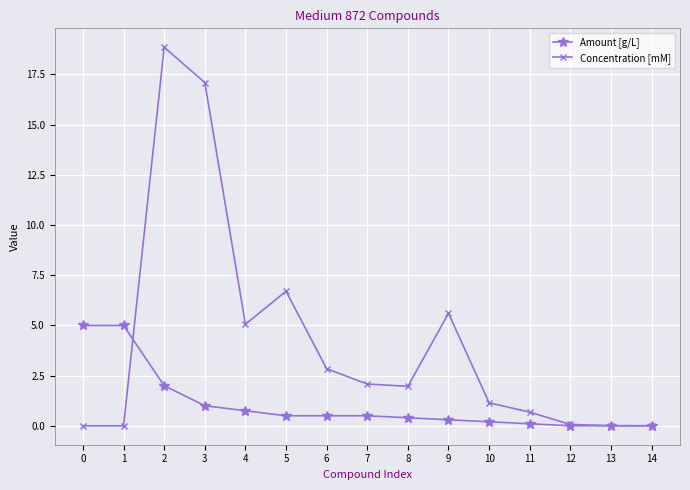

Is the value of Concentration [mM] at 5 greater than the value of Amount [g/L] at 11?

Yes